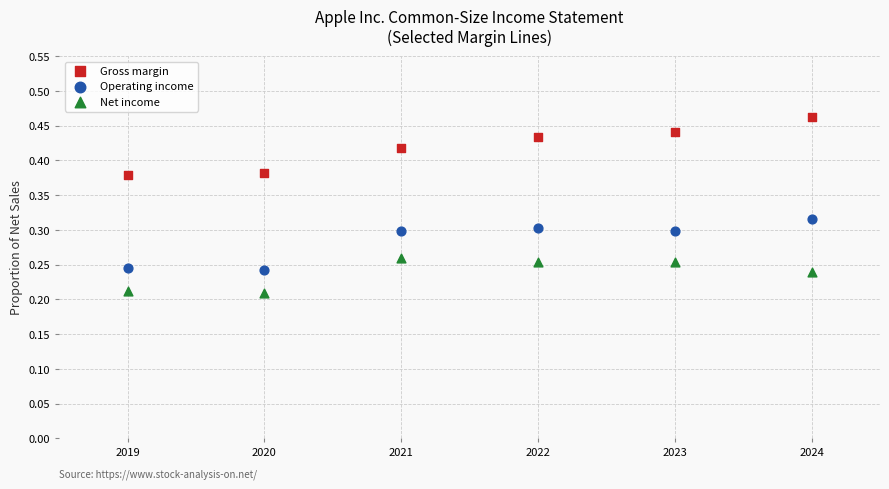

Across all data points, what is the range of X values (max minus min)?

5.0